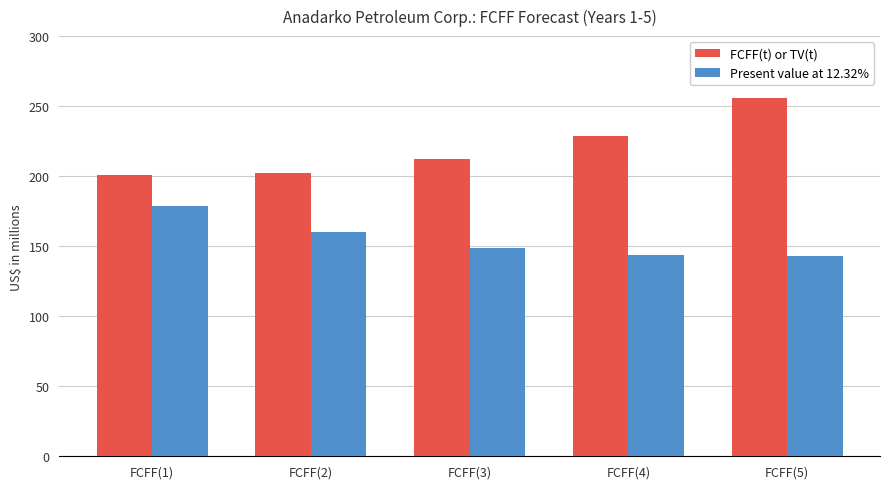

At which label does Present value at 12.32% first exceed 149?

FCFF(1)